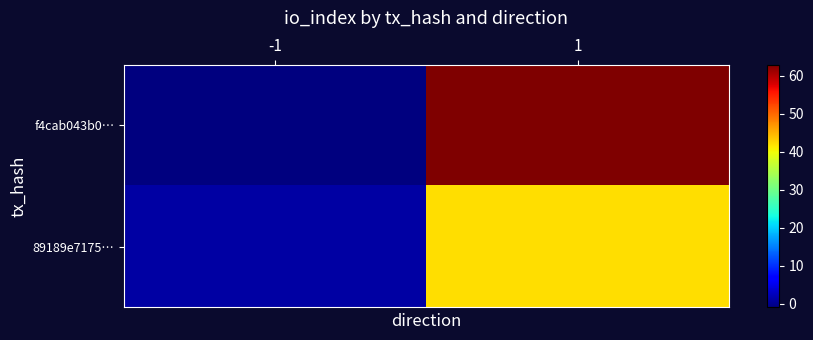

Reading left to right, transcribe all the data shown in this chart.

f4cab043b0…: -1=-1	1=63
89189e7175…: -1=1	1=42